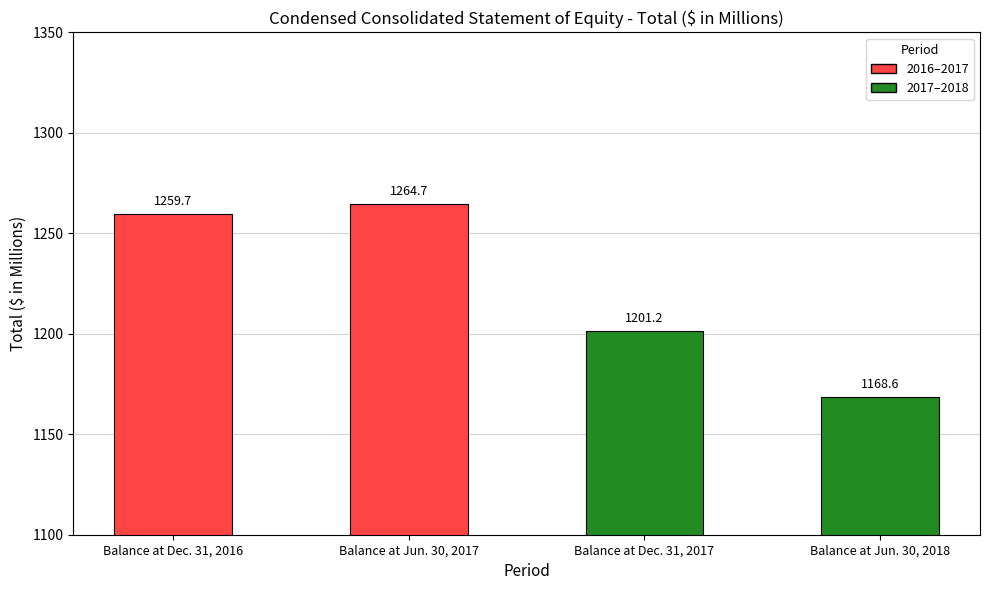

Reading right to left, what are all the values shown in this chart?

1168.6	1201.2	1264.7	1259.7